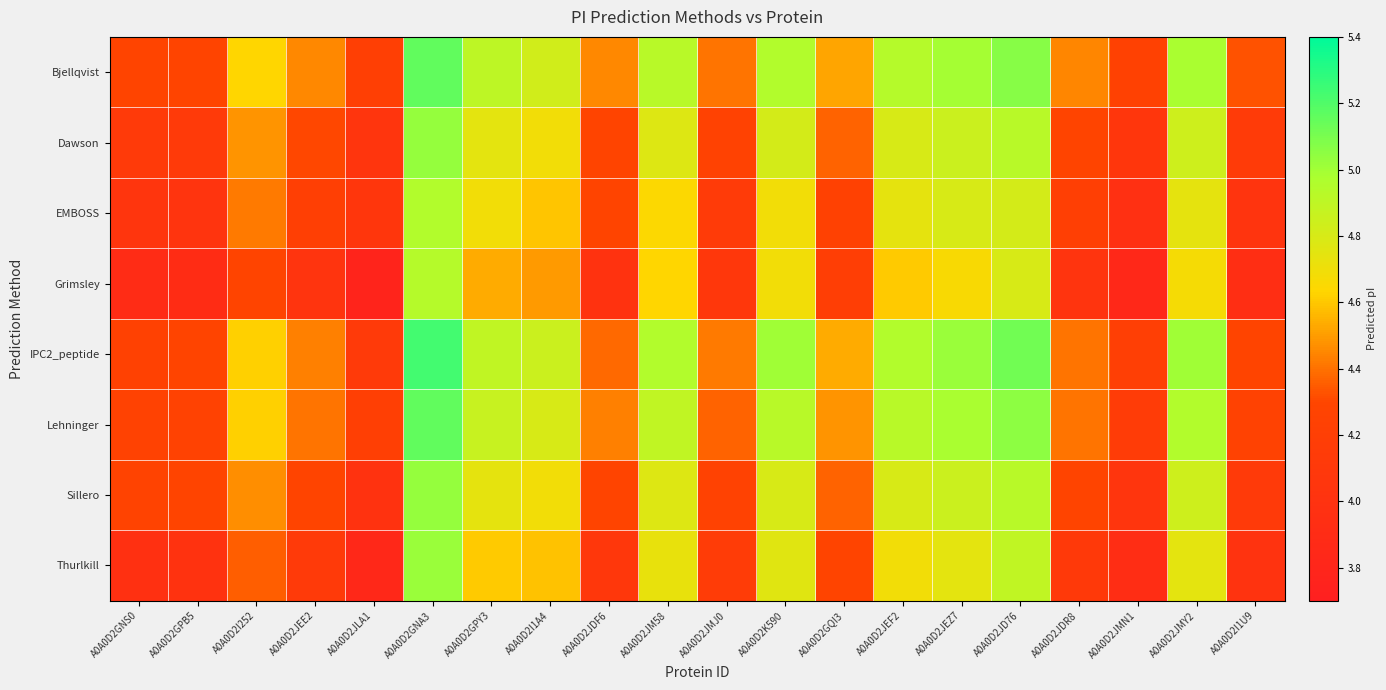

Reading left to right, what are all the values shown in this chart?

Bjellqvist: A0A0D2GNS0=4.3	A0A0D2GPB5=4.3	A0A0D2I252=4.6	A0A0D2JEE2=4.5	A0A0D2JLA1=4.2	A0A0D2GNA3=5.2	A0A0D2GPY3=4.9	A0A0D2I1A4=4.8	A0A0D2JDF6=4.5	A0A0D2JM58=4.9	A0A0D2JMJ0=4.4	A0A0D2K590=5.0	A0A0D2GQI3=4.5	A0A0D2JEF2=4.9	A0A0D2JEZ7=5.0	A0A0D2JD76=5.1	A0A0D2JDR8=4.4	A0A0D2JMN1=4.2	A0A0D2JMY2=5.0	A0A0D2I1U9=4.3
Dawson: A0A0D2GNS0=4.1	A0A0D2GPB5=4.1	A0A0D2I252=4.5	A0A0D2JEE2=4.3	A0A0D2JLA1=4.0	A0A0D2GNA3=5.0	A0A0D2GPY3=4.7	A0A0D2I1A4=4.7	A0A0D2JDF6=4.3	A0A0D2JM58=4.8	A0A0D2JMJ0=4.3	A0A0D2K590=4.8	A0A0D2GQI3=4.4	A0A0D2JEF2=4.8	A0A0D2JEZ7=4.9	A0A0D2JD76=4.9	A0A0D2JDR8=4.3	A0A0D2JMN1=4.1	A0A0D2JMY2=4.8	A0A0D2I1U9=4.1
EMBOSS: A0A0D2GNS0=4.0	A0A0D2GPB5=4.0	A0A0D2I252=4.4	A0A0D2JEE2=4.2	A0A0D2JLA1=4.1	A0A0D2GNA3=5.0	A0A0D2GPY3=4.7	A0A0D2I1A4=4.6	A0A0D2JDF6=4.3	A0A0D2JM58=4.6	A0A0D2JMJ0=4.1	A0A0D2K590=4.7	A0A0D2GQI3=4.2	A0A0D2JEF2=4.7	A0A0D2JEZ7=4.8	A0A0D2JD76=4.8	A0A0D2JDR8=4.2	A0A0D2JMN1=4.0	A0A0D2JMY2=4.7	A0A0D2I1U9=4.0
Grimsley: A0A0D2GNS0=3.9	A0A0D2GPB5=3.9	A0A0D2I252=4.3	A0A0D2JEE2=4.0	A0A0D2JLA1=3.8	A0A0D2GNA3=4.9	A0A0D2GPY3=4.5	A0A0D2I1A4=4.5	A0A0D2JDF6=4.0	A0A0D2JM58=4.6	A0A0D2JMJ0=4.1	A0A0D2K590=4.7	A0A0D2GQI3=4.2	A0A0D2JEF2=4.6	A0A0D2JEZ7=4.7	A0A0D2JD76=4.8	A0A0D2JDR8=4.0	A0A0D2JMN1=3.8	A0A0D2JMY2=4.7	A0A0D2I1U9=3.9
IPC2_peptide: A0A0D2GNS0=4.2	A0A0D2GPB5=4.3	A0A0D2I252=4.6	A0A0D2JEE2=4.4	A0A0D2JLA1=4.1	A0A0D2GNA3=5.2	A0A0D2GPY3=4.9	A0A0D2I1A4=4.9	A0A0D2JDF6=4.4	A0A0D2JM58=5.0	A0A0D2JMJ0=4.4	A0A0D2K590=5.0	A0A0D2GQI3=4.5	A0A0D2JEF2=5.0	A0A0D2JEZ7=5.0	A0A0D2JD76=5.1	A0A0D2JDR8=4.4	A0A0D2JMN1=4.2	A0A0D2JMY2=5.0	A0A0D2I1U9=4.3
Lehninger: A0A0D2GNS0=4.3	A0A0D2GPB5=4.3	A0A0D2I252=4.6	A0A0D2JEE2=4.4	A0A0D2JLA1=4.2	A0A0D2GNA3=5.2	A0A0D2GPY3=4.9	A0A0D2I1A4=4.8	A0A0D2JDF6=4.4	A0A0D2JM58=4.9	A0A0D2JMJ0=4.4	A0A0D2K590=4.9	A0A0D2GQI3=4.5	A0A0D2JEF2=4.9	A0A0D2JEZ7=5.0	A0A0D2JD76=5.1	A0A0D2JDR8=4.4	A0A0D2JMN1=4.2	A0A0D2JMY2=5.0	A0A0D2I1U9=4.3
Sillero: A0A0D2GNS0=4.3	A0A0D2GPB5=4.3	A0A0D2I252=4.5	A0A0D2JEE2=4.3	A0A0D2JLA1=4.0	A0A0D2GNA3=5.0	A0A0D2GPY3=4.7	A0A0D2I1A4=4.7	A0A0D2JDF6=4.3	A0A0D2JM58=4.8	A0A0D2JMJ0=4.3	A0A0D2K590=4.8	A0A0D2GQI3=4.4	A0A0D2JEF2=4.8	A0A0D2JEZ7=4.9	A0A0D2JD76=4.9	A0A0D2JDR8=4.3	A0A0D2JMN1=4.0	A0A0D2JMY2=4.8	A0A0D2I1U9=4.1
Thurlkill: A0A0D2GNS0=4.0	A0A0D2GPB5=4.0	A0A0D2I252=4.4	A0A0D2JEE2=4.1	A0A0D2JLA1=3.8	A0A0D2GNA3=5.0	A0A0D2GPY3=4.6	A0A0D2I1A4=4.6	A0A0D2JDF6=4.1	A0A0D2JM58=4.7	A0A0D2JMJ0=4.2	A0A0D2K590=4.8	A0A0D2GQI3=4.3	A0A0D2JEF2=4.7	A0A0D2JEZ7=4.7	A0A0D2JD76=4.9	A0A0D2JDR8=4.1	A0A0D2JMN1=3.9	A0A0D2JMY2=4.7	A0A0D2I1U9=4.0